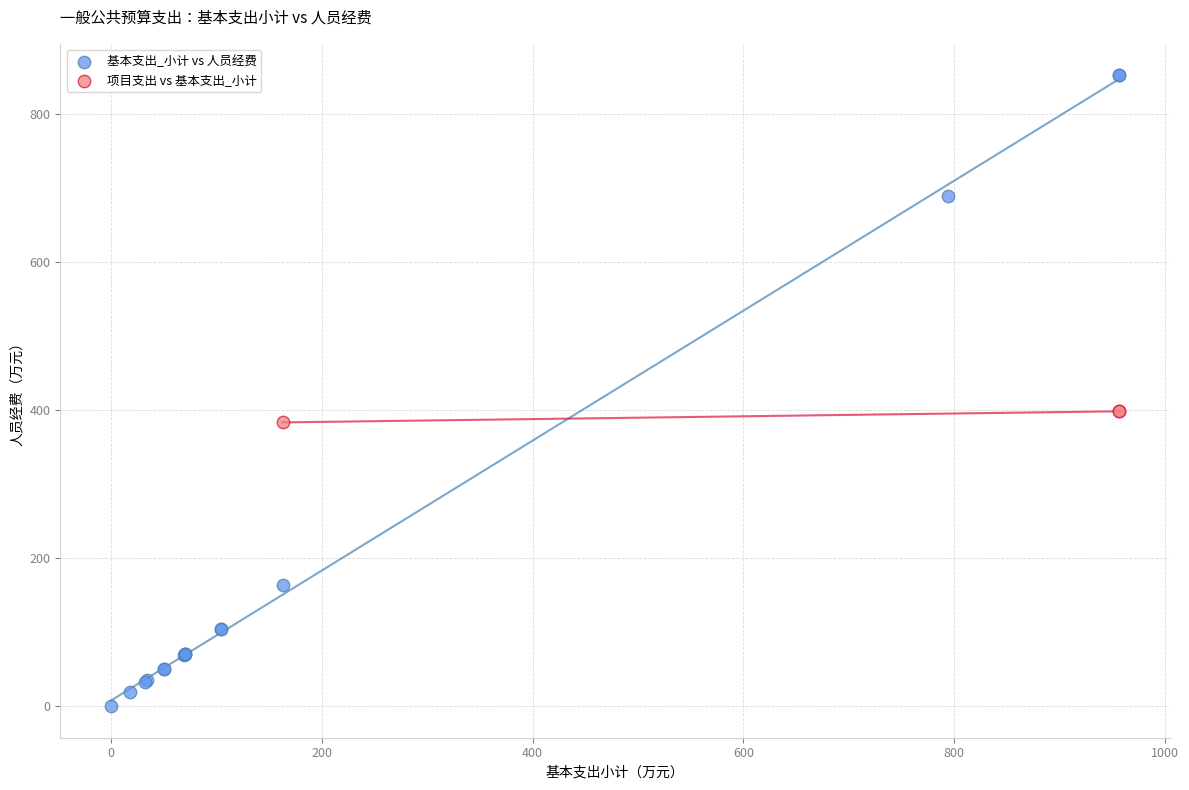

Which series has the widest spread of Y values?

基本支出_小计 vs 人员经费